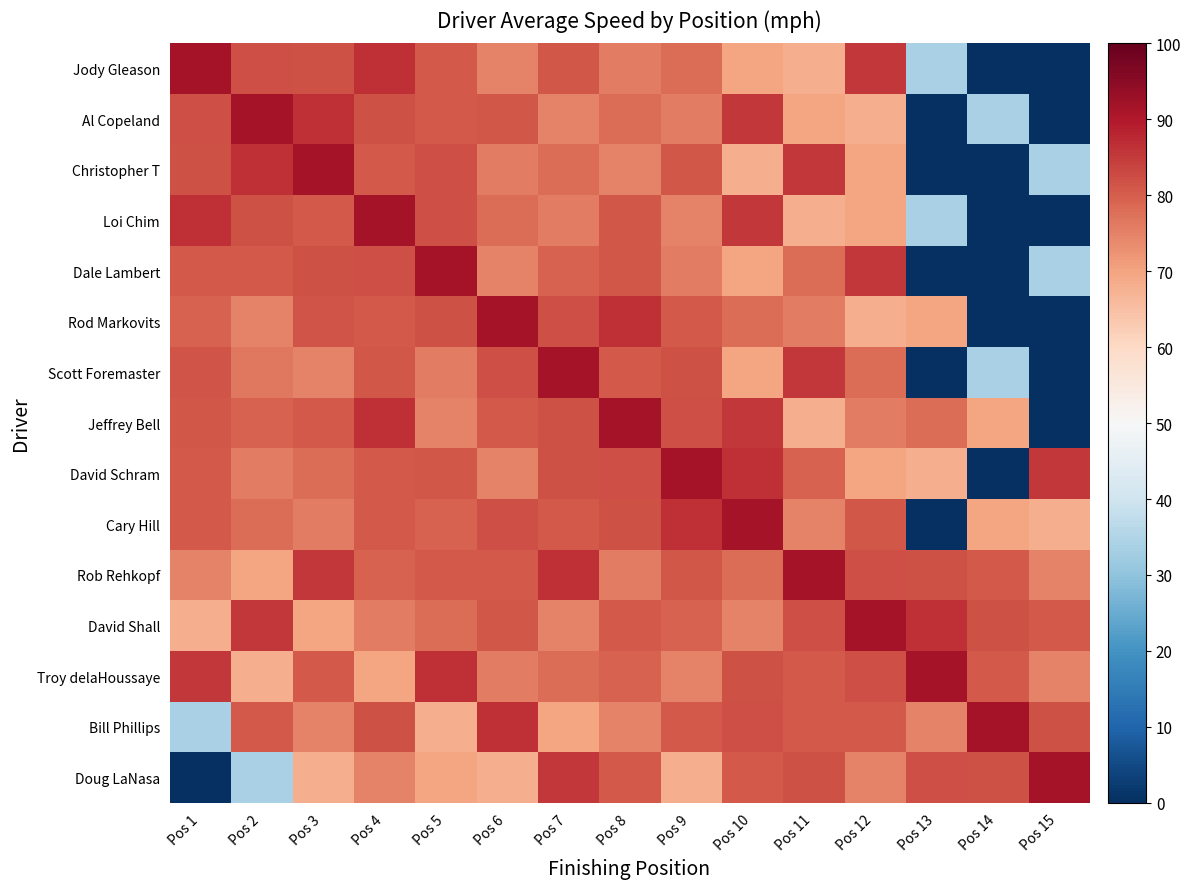

How many categories are shown in the chart?

15